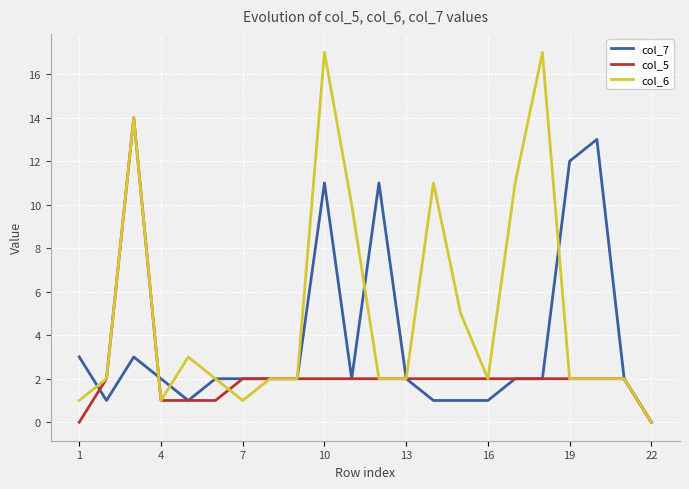

List the series in order of their peak value, highest first.

col_6, col_5, col_7